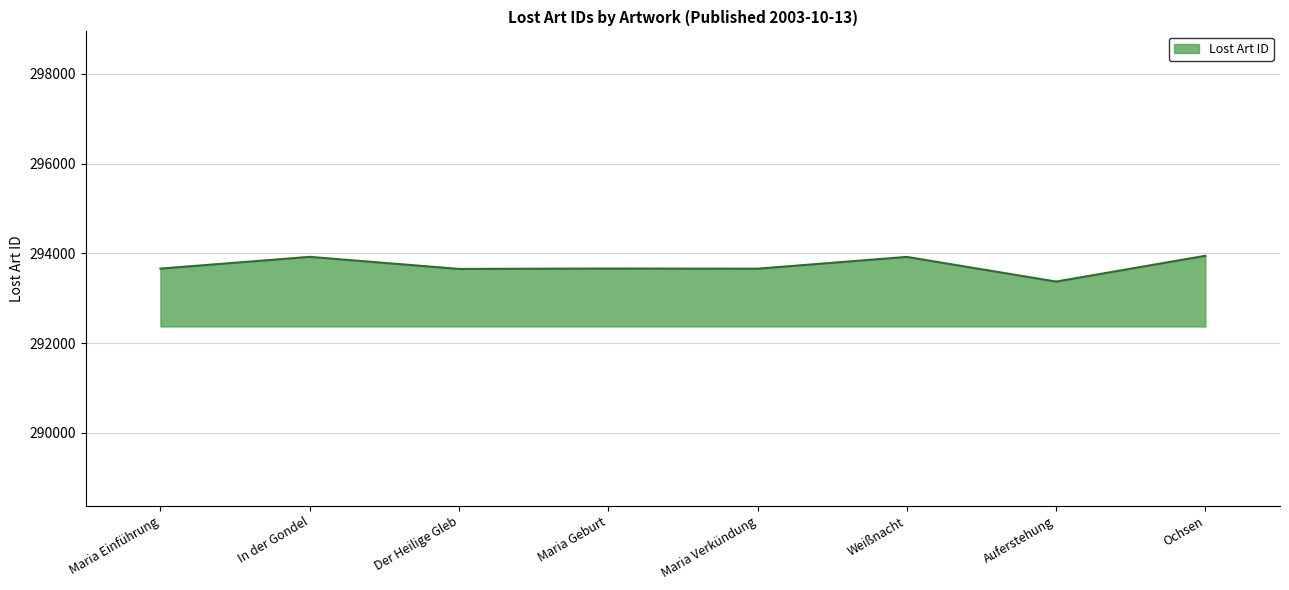

Which label corresponds to the smallest value in the chart?

Auferstehung